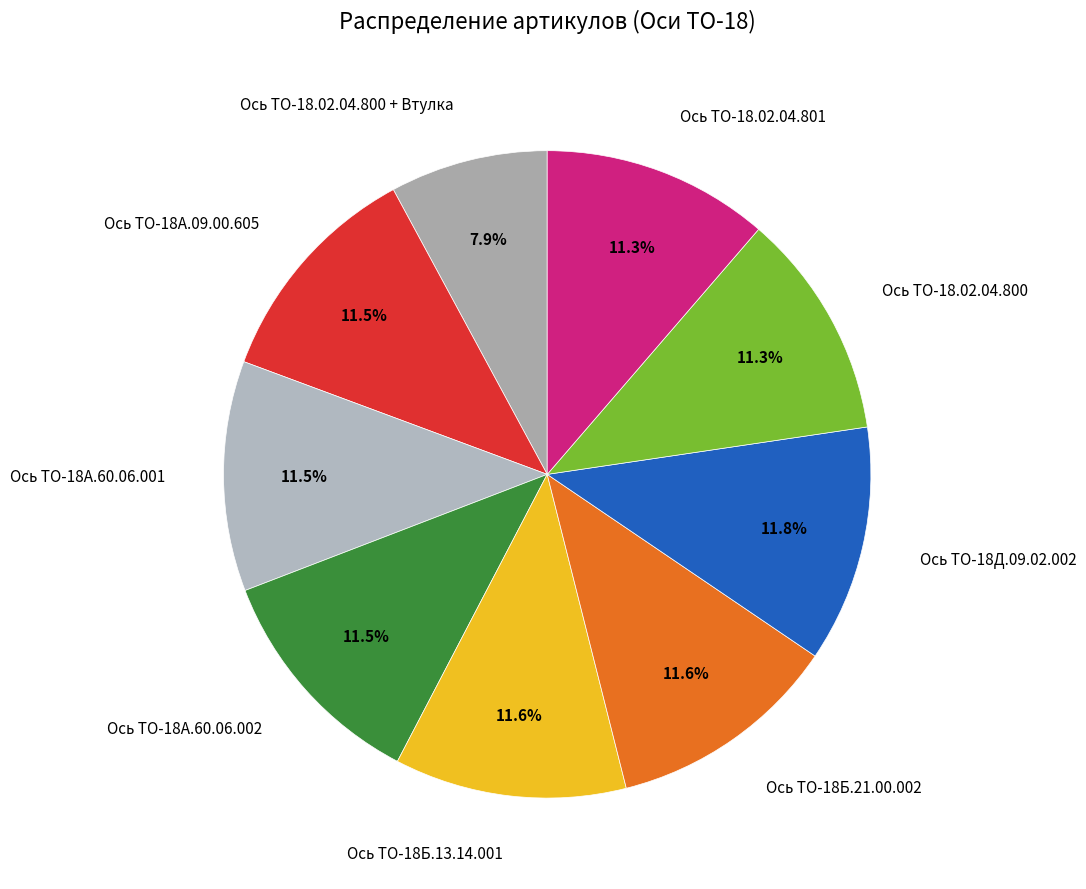

Does Ось ТО-18А.09.00.605 account for over 50% of the chart?

No